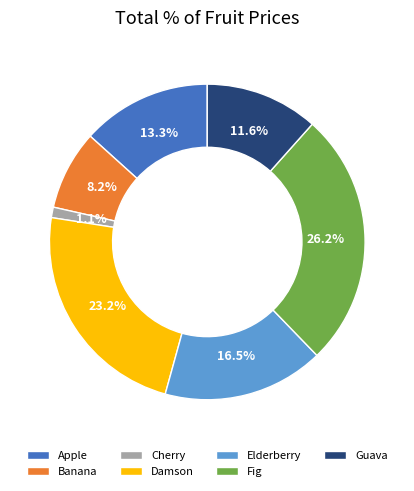

Do Banana and Elderberry together represent more than half of the pie?

No